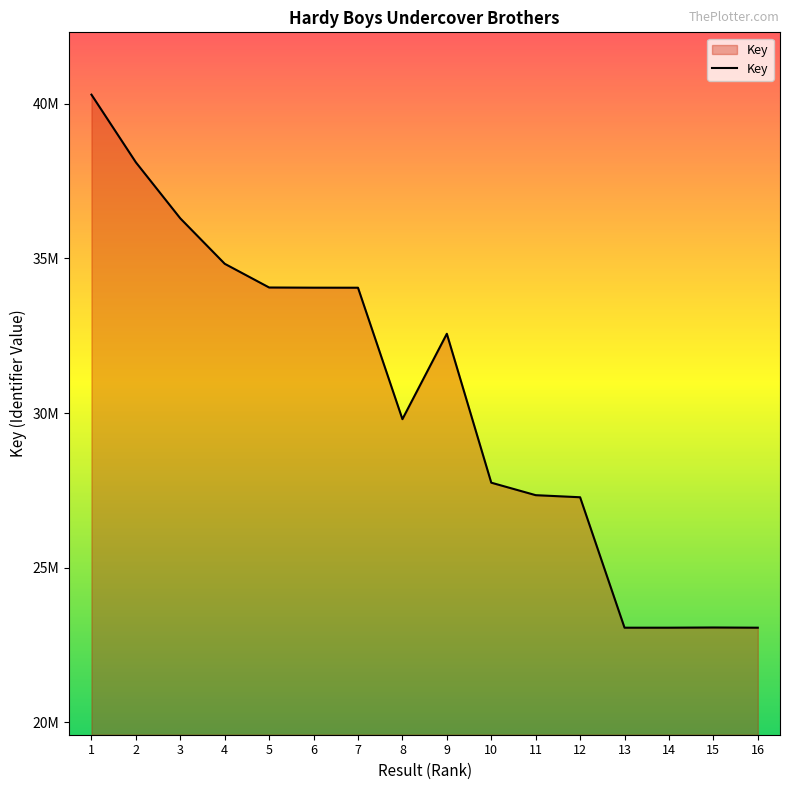

What is the change in value from 9 to 14?

-9500695